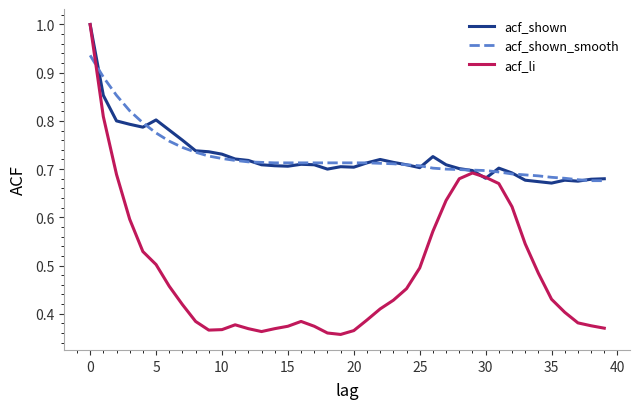

Which series has the largest range (max minus min)?

acf_li